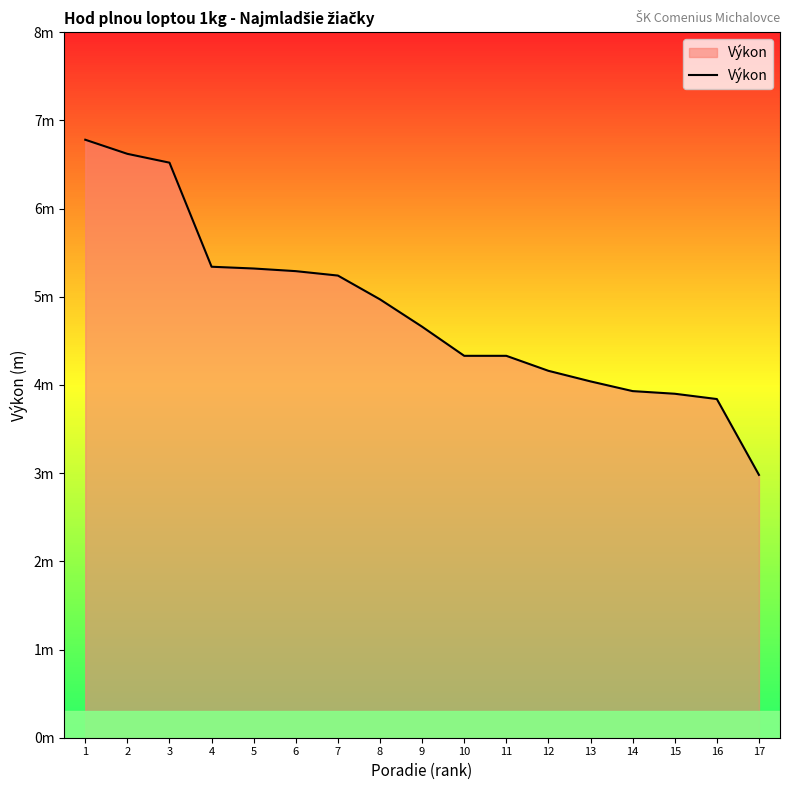

Is it true that the value at 7 is 5.2?

True